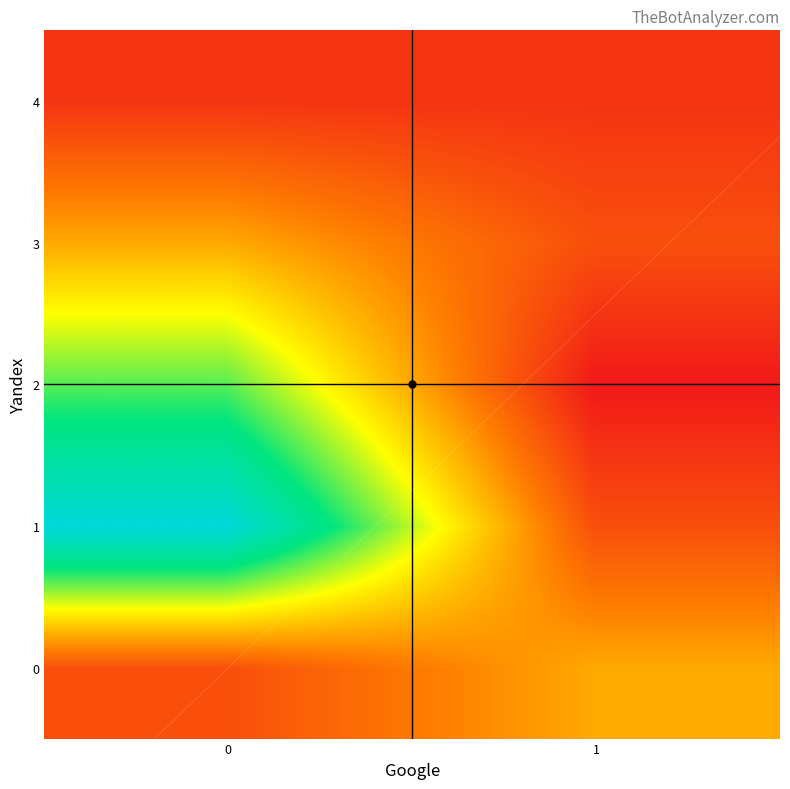

At 1, list the series in order from smallest to largest.

2, 4, 1, 3, 0